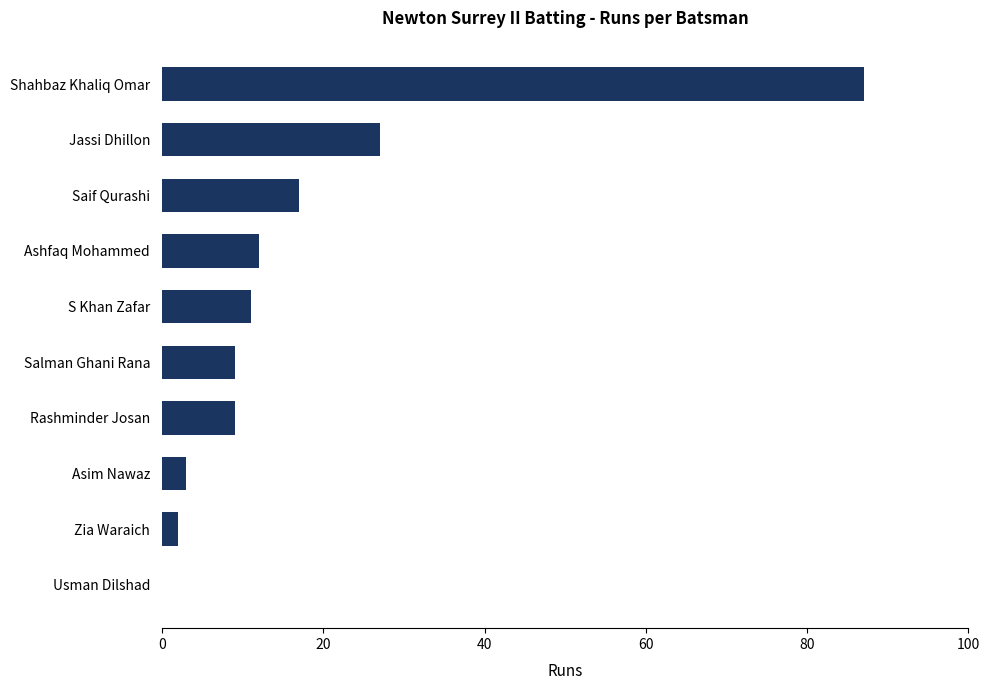

What is the greatest value displayed?

87